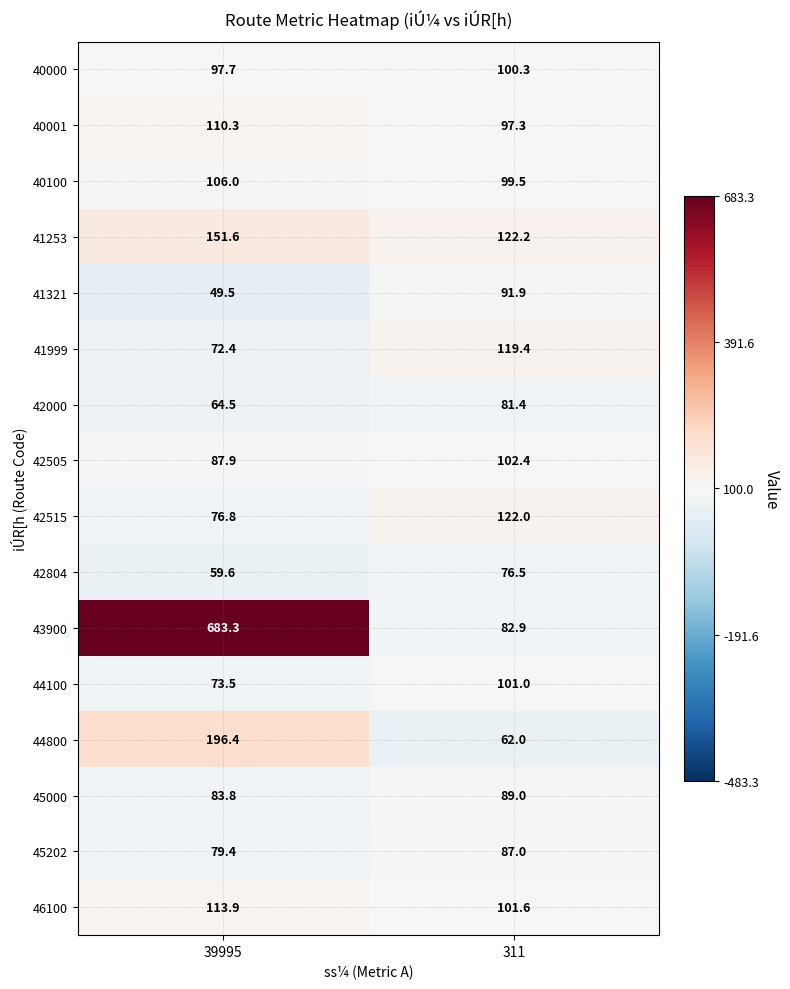

What is the spread (max minus min) of values at 39995?

633.8